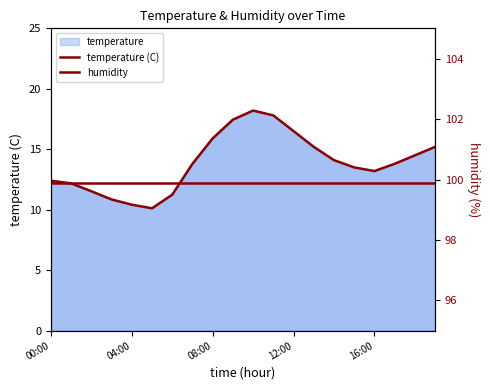

How many lines are shown in the chart?

2